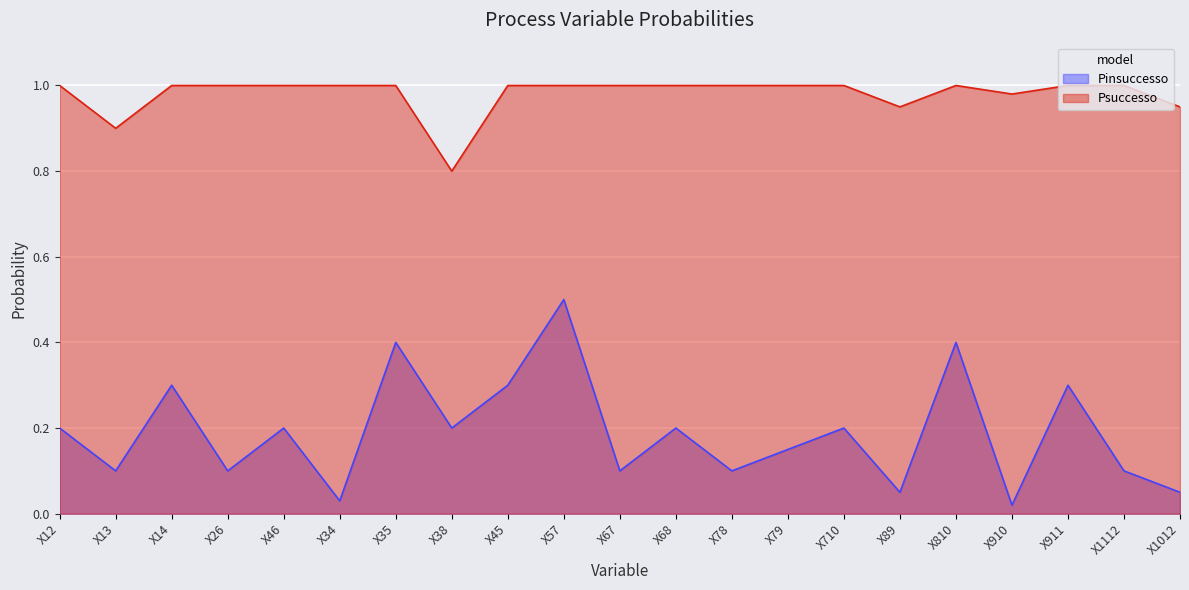

Which series has the largest range (max minus min)?

Pinsuccesso